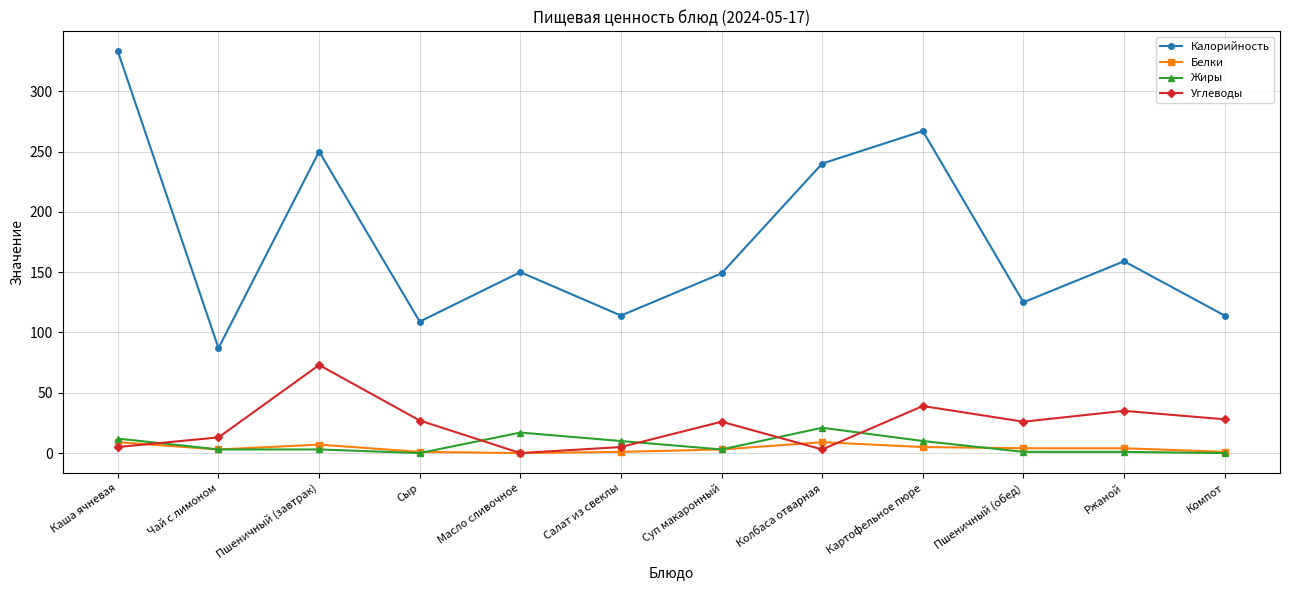

At which category does Белки reach its first local valley?

Чай с лимоном